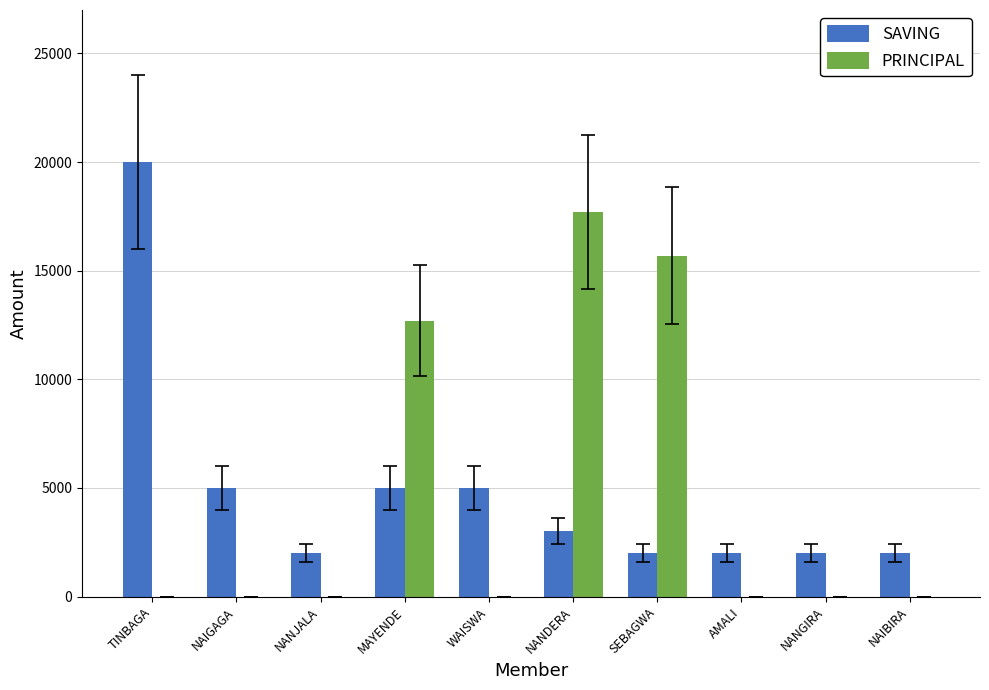

Reading right to left, transcribe all the data shown in this chart.

SAVING: 2000	2000	2000	2000	3000	5000	5000	2000	5000	20000
PRINCIPAL: 0	0	0	15700	17700	0	12700	0	0	0